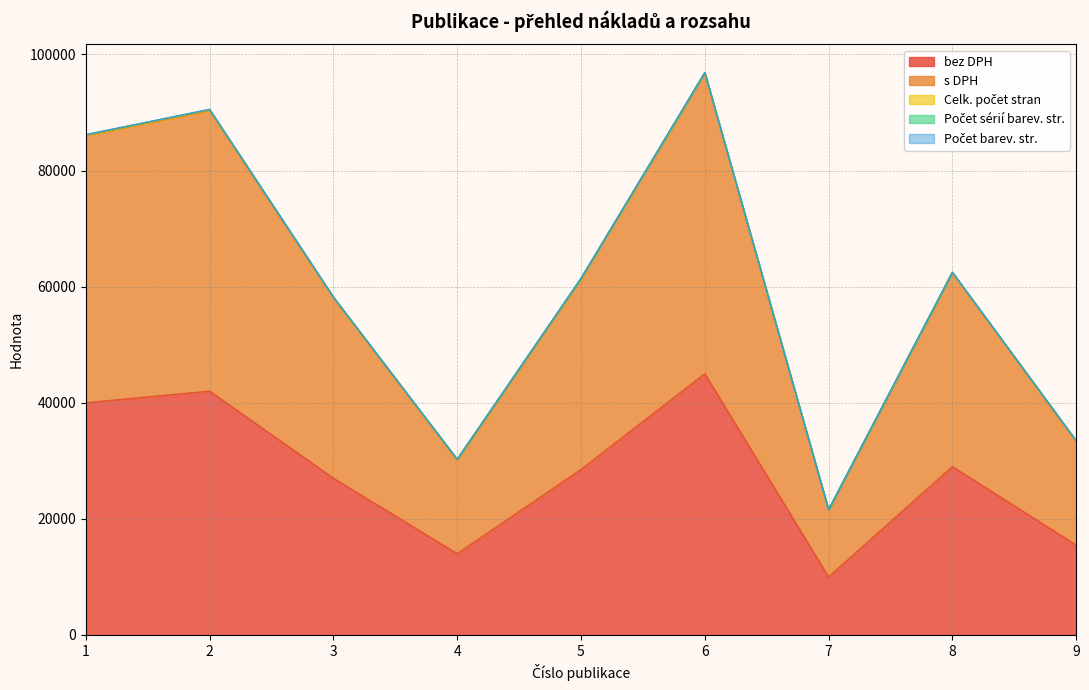

What is the lowest value of the bez DPH series?

10000